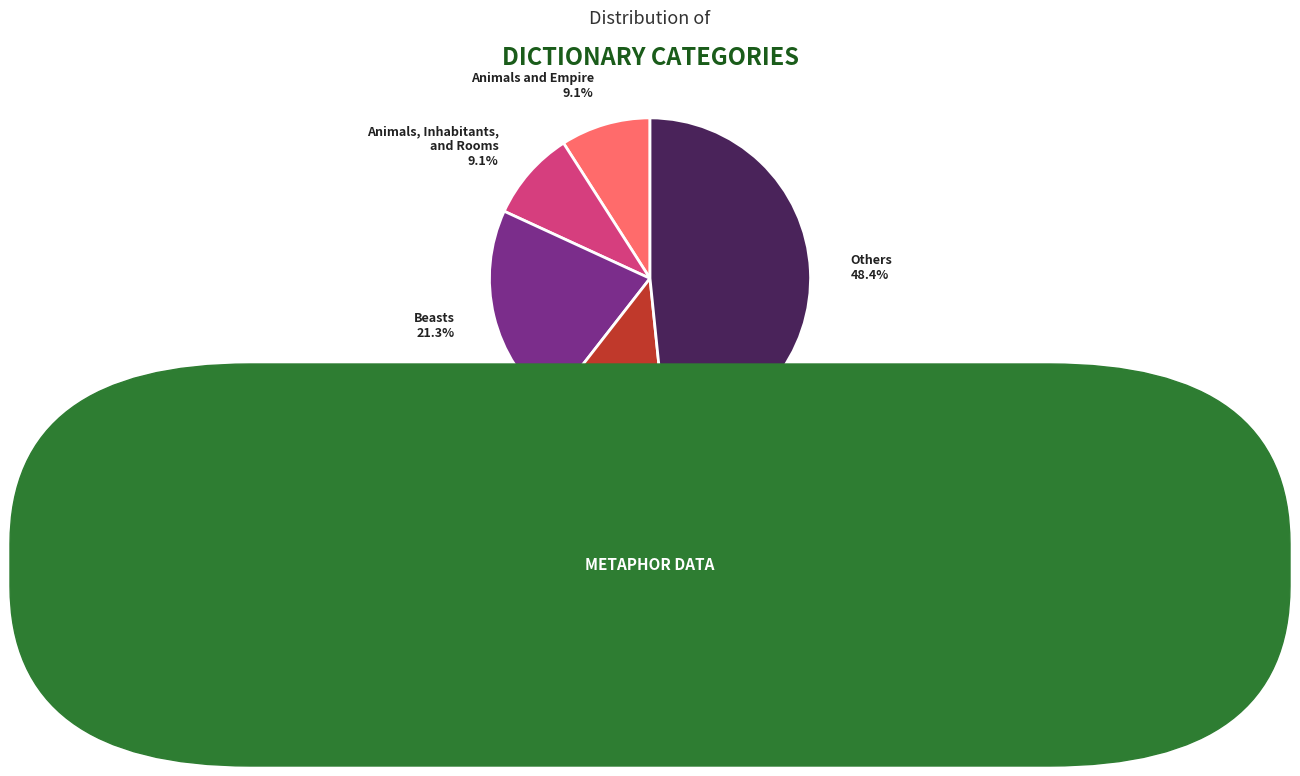

What portion of the pie excludes Animals?

87.8%